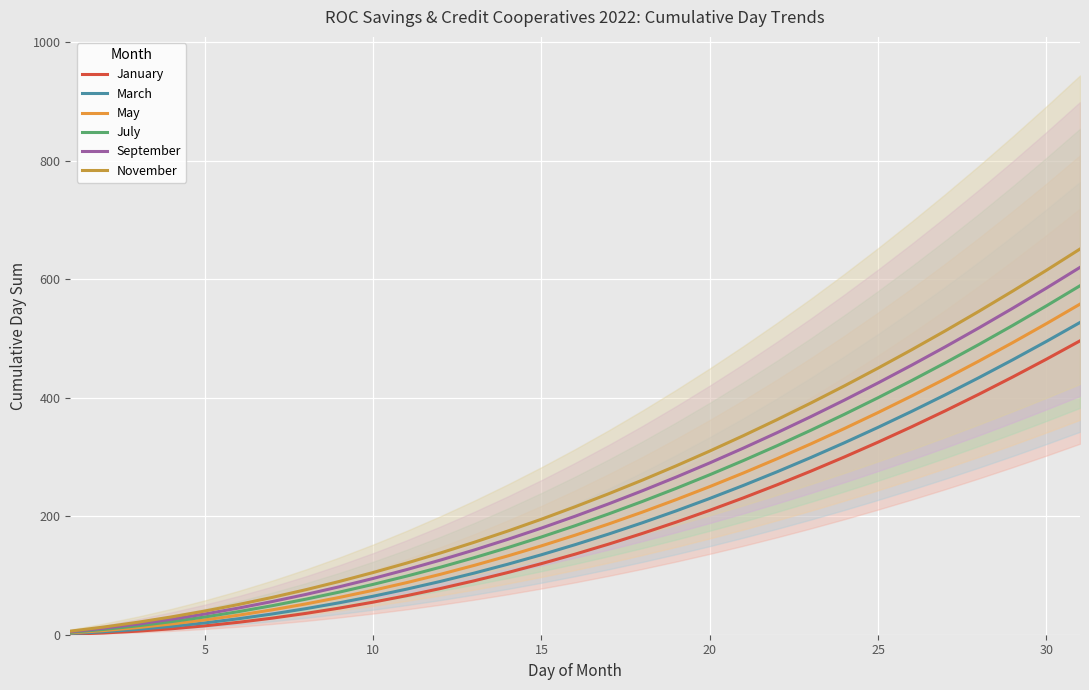

Is the value of November at 25 greater than the value of March at 25?

Yes